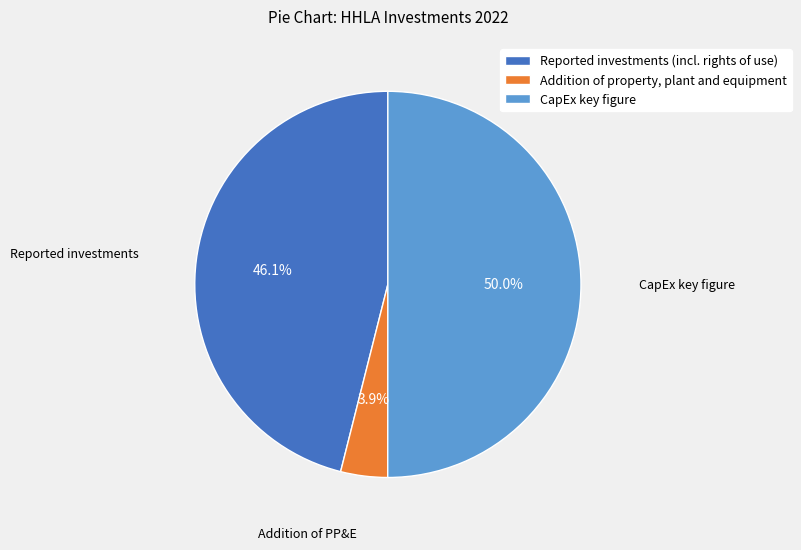

Which slice is the smallest?

Addition of property, plant and equipment